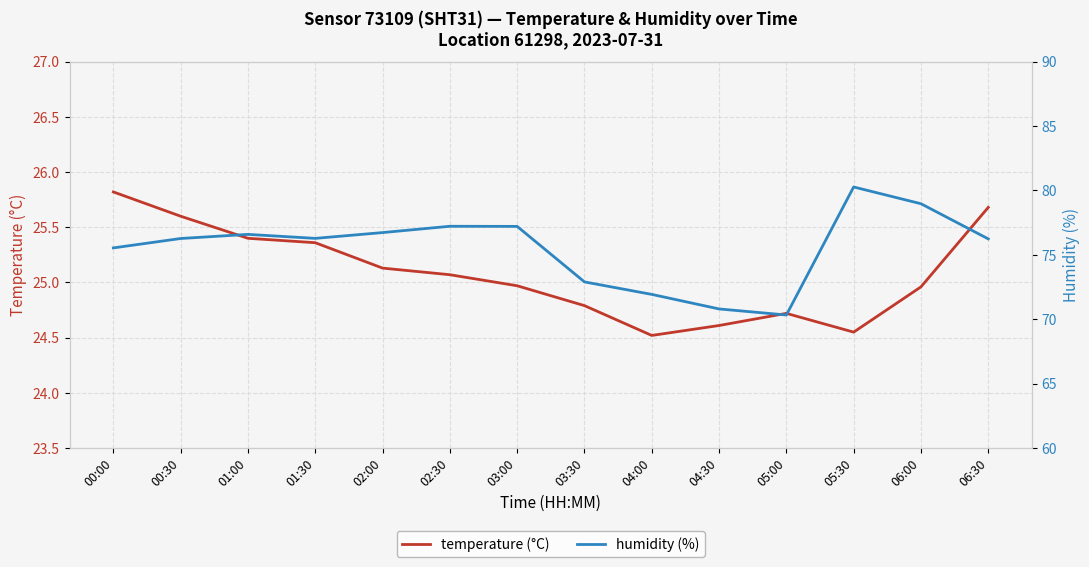

Reading left to right, list all the values displayed in this chart.

temperature (°C): 25.8	25.6	25.4	25.4	25.1	25.1	25.0	24.8	24.5	24.6	24.7	24.6	25.0	25.7
humidity (%): 75.5	76.3	76.6	76.3	76.7	77.2	77.2	72.9	71.9	70.8	70.3	80.3	79.0	76.2